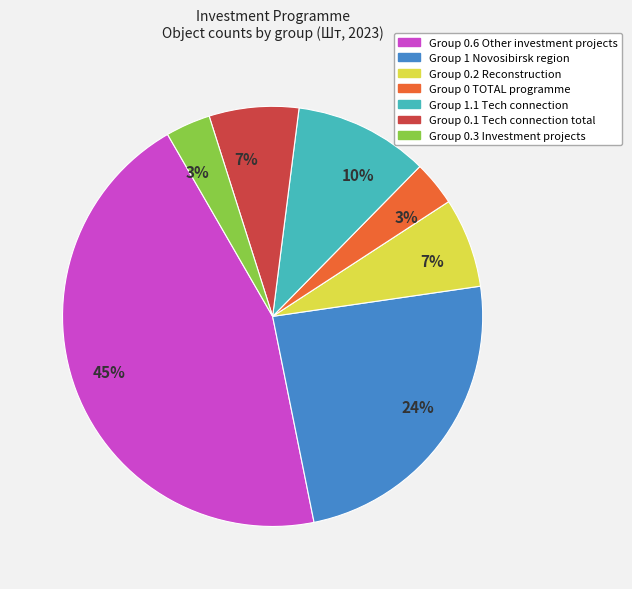

How many segments does this pie chart have?

7